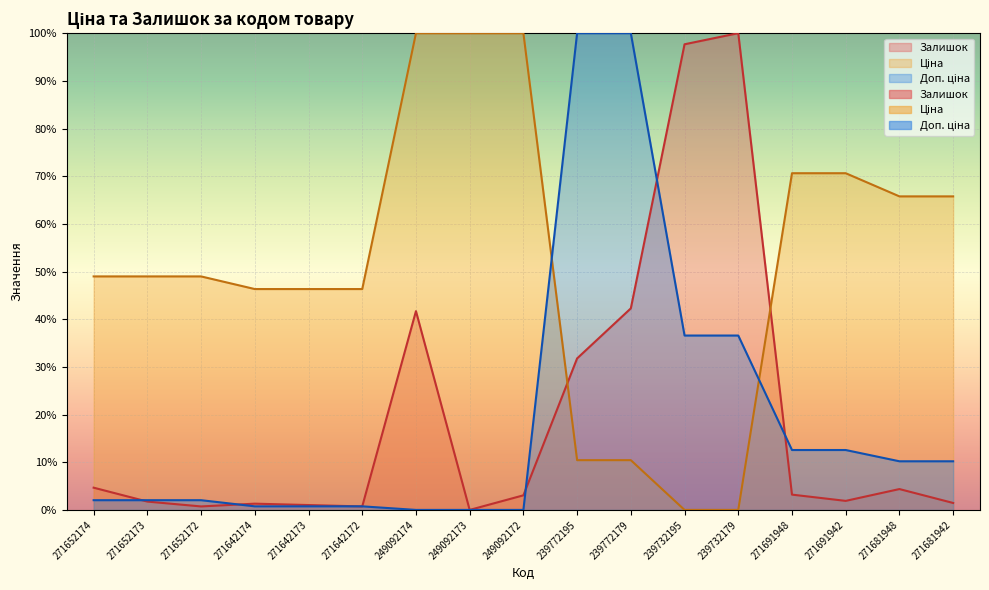

True or false: Доп. ціна and Залишок cross at least once.

True